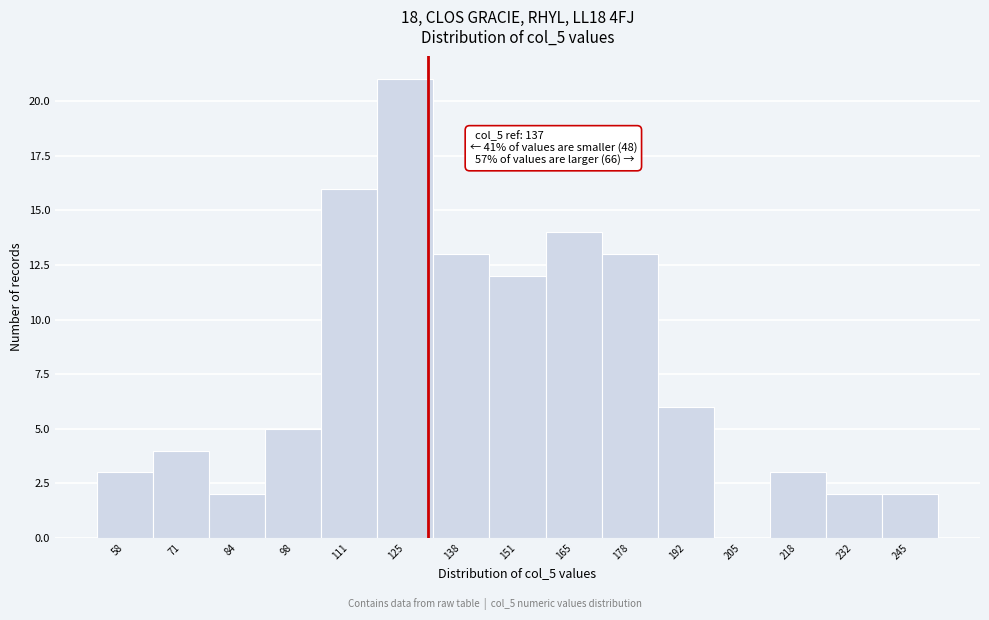

Reading left to right, what are all the values shown in this chart?

58=3	71=4	84=2	98=5	111=16	125=21	138=13	151=12	165=14	178=13	192=6	205=0	218=3	232=2	245=2